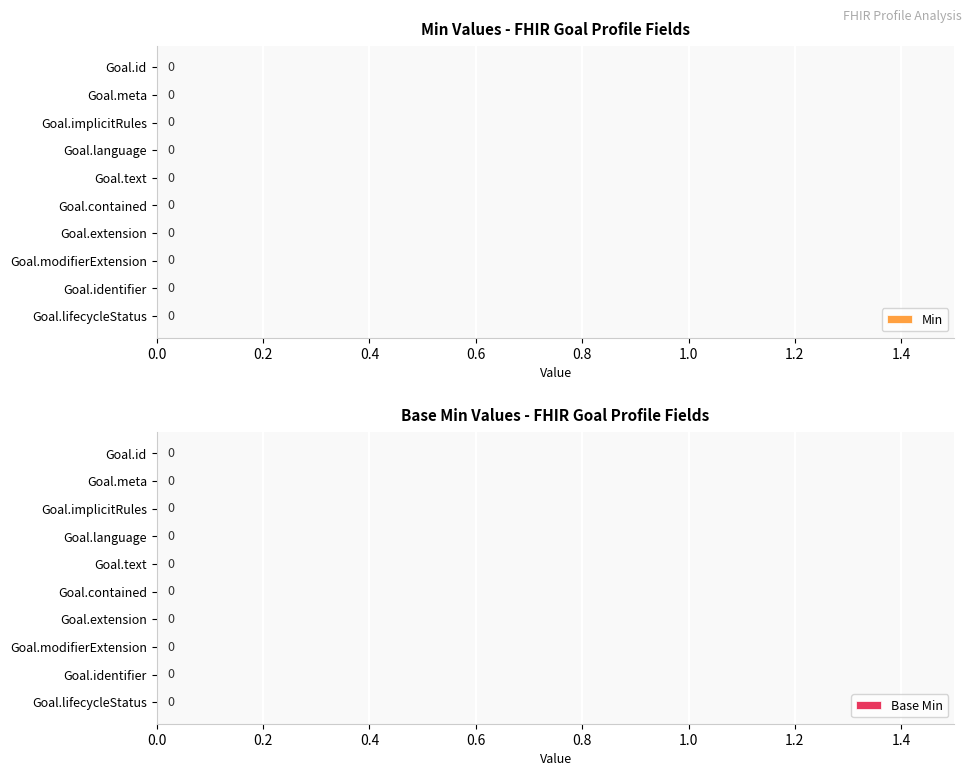

At which label does Base Min reach its minimum?

Goal.id